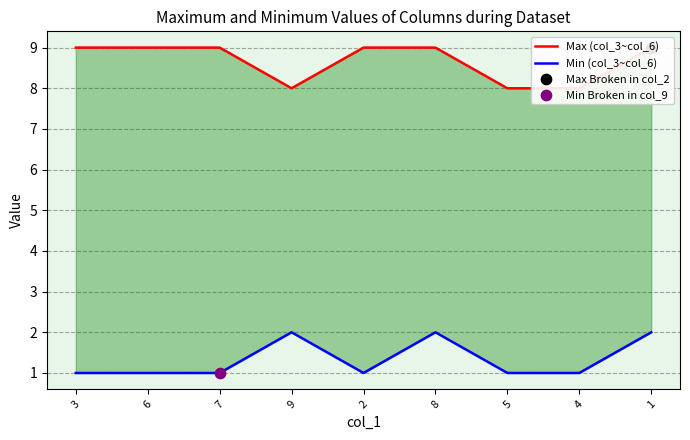

What is the total value across all series at 5?

9